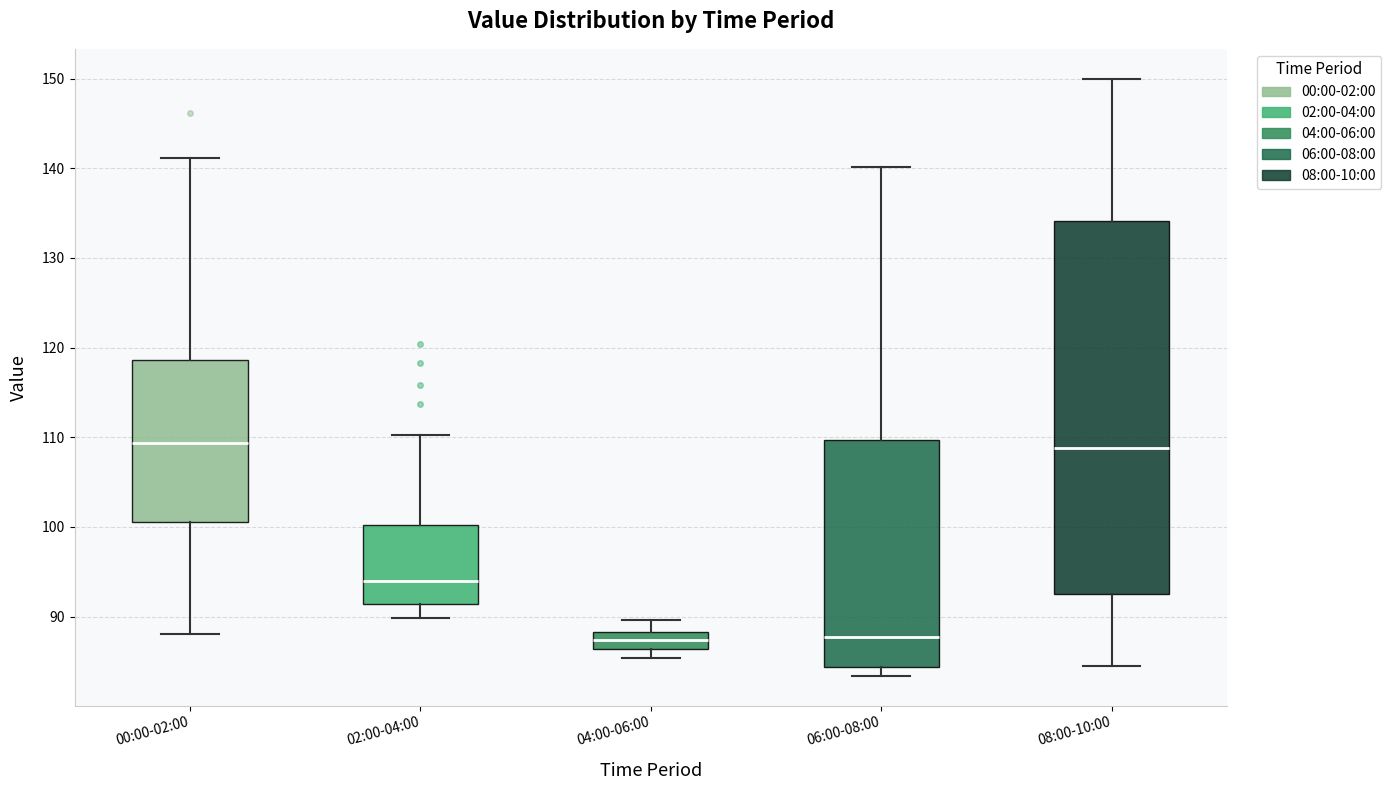

Where does the upper whisker of the box for 00:00-02:00 end on the y-axis? The values are not printed on the chart, so give them approximately, as read against the axis.

141